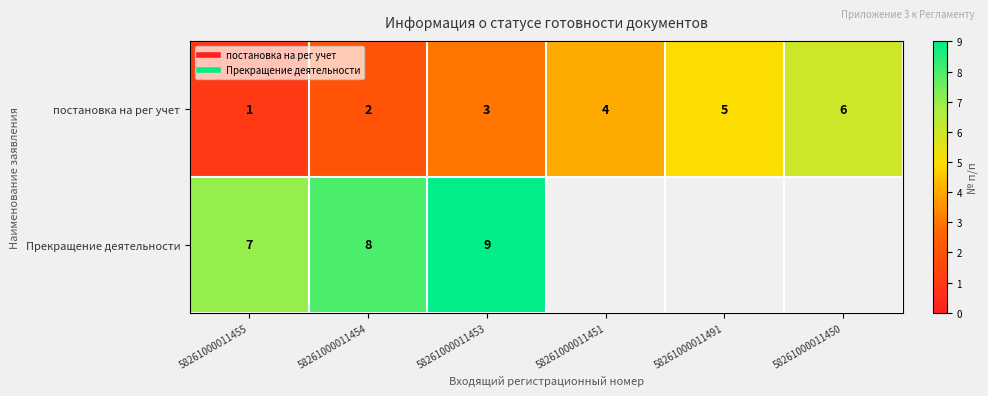

True or false: Прекращение деятельности has a value of 9.0 at 58261000011453.

True